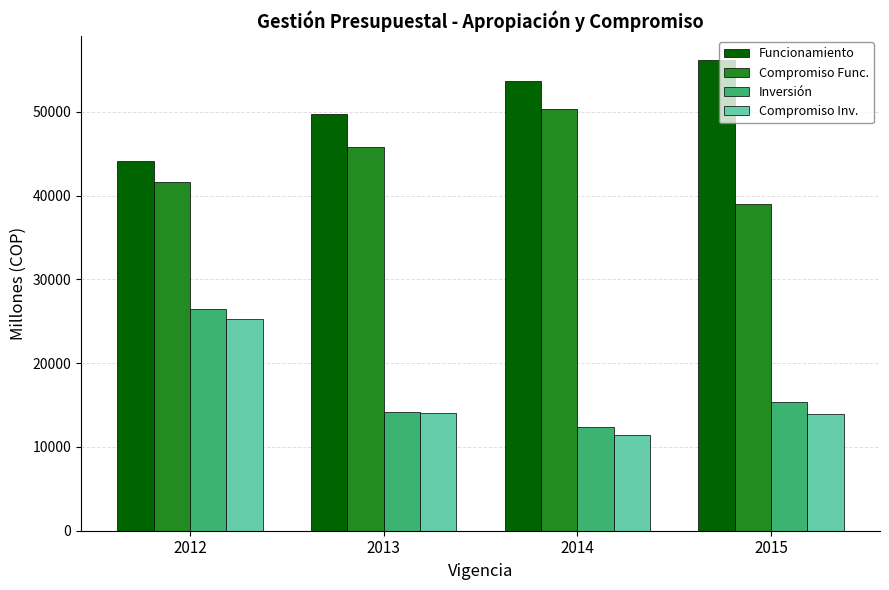

What is the difference between the second highest and second lowest values in the Inversión series?

1143.8